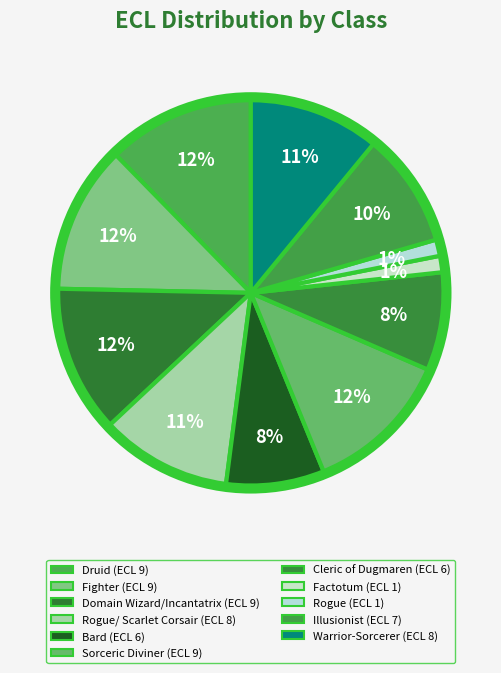

How many segments does this pie chart have?

11